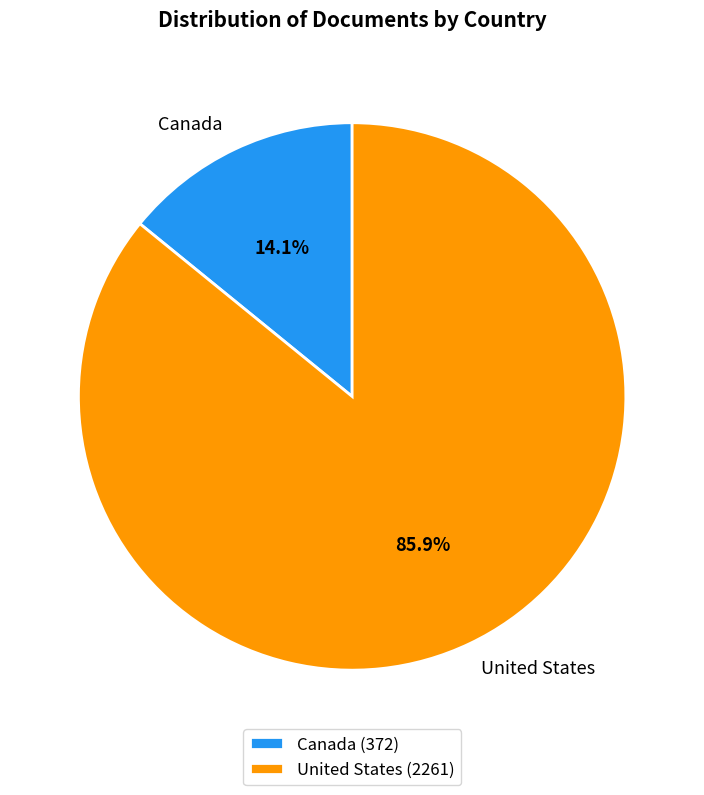

What is the total percentage of United States and Canada?

100.0%